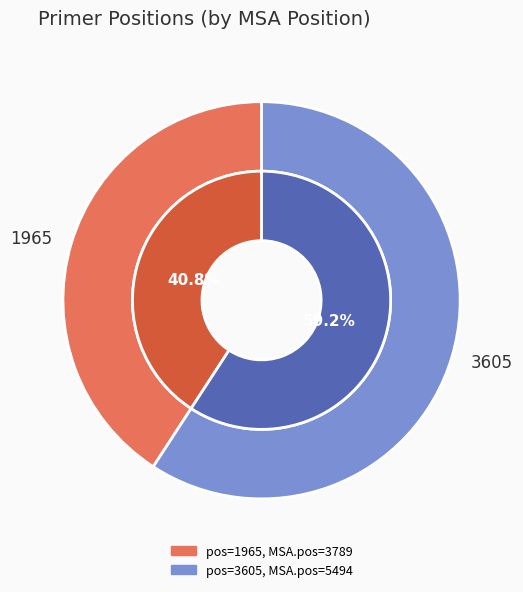

Rank the categories by value from lowest to highest.

1965, 3605